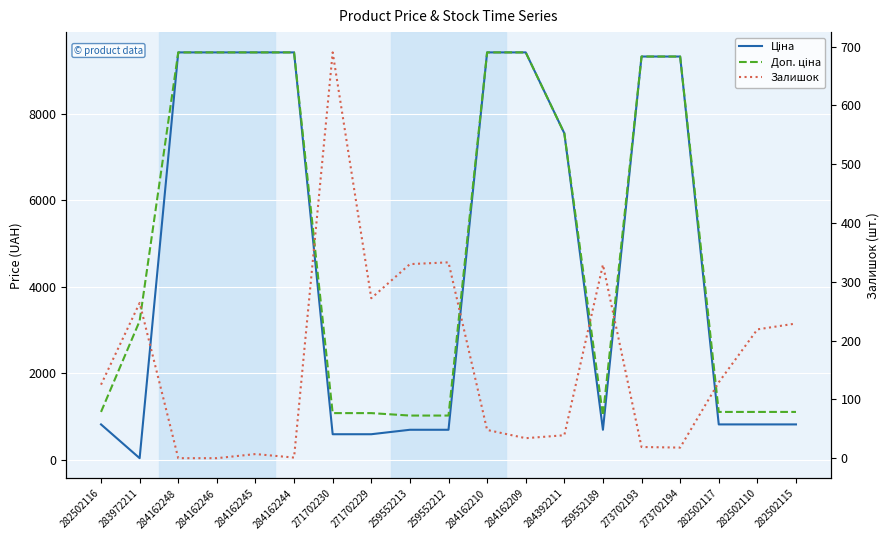

What is the total value across all series at 282502115?

2143.8